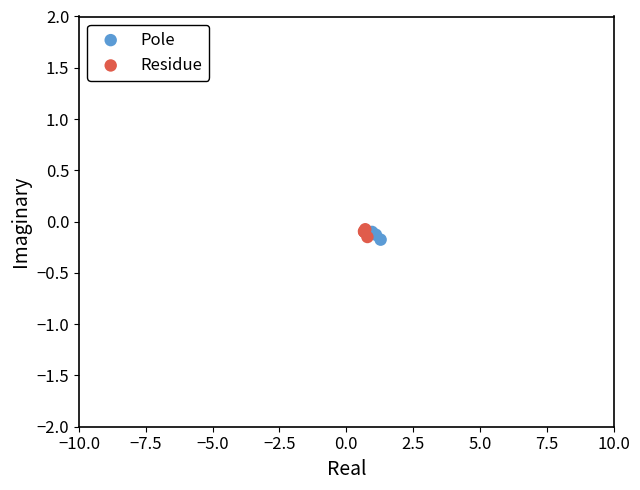

What are all the series names shown in the legend?

Pole, Residue